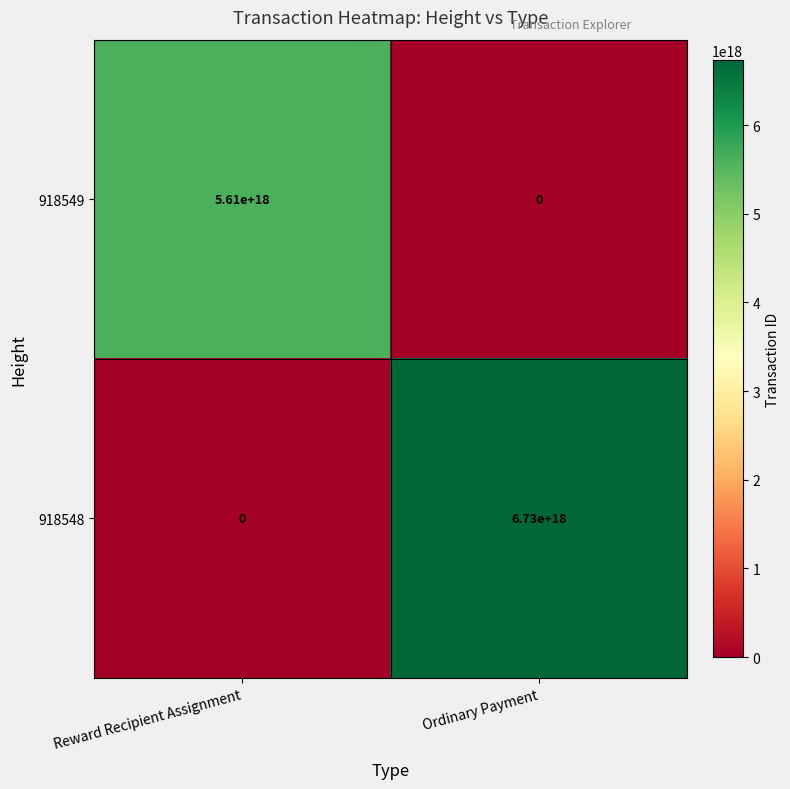

Which category has the lowest value in the 918548 series?

Reward Recipient Assignment